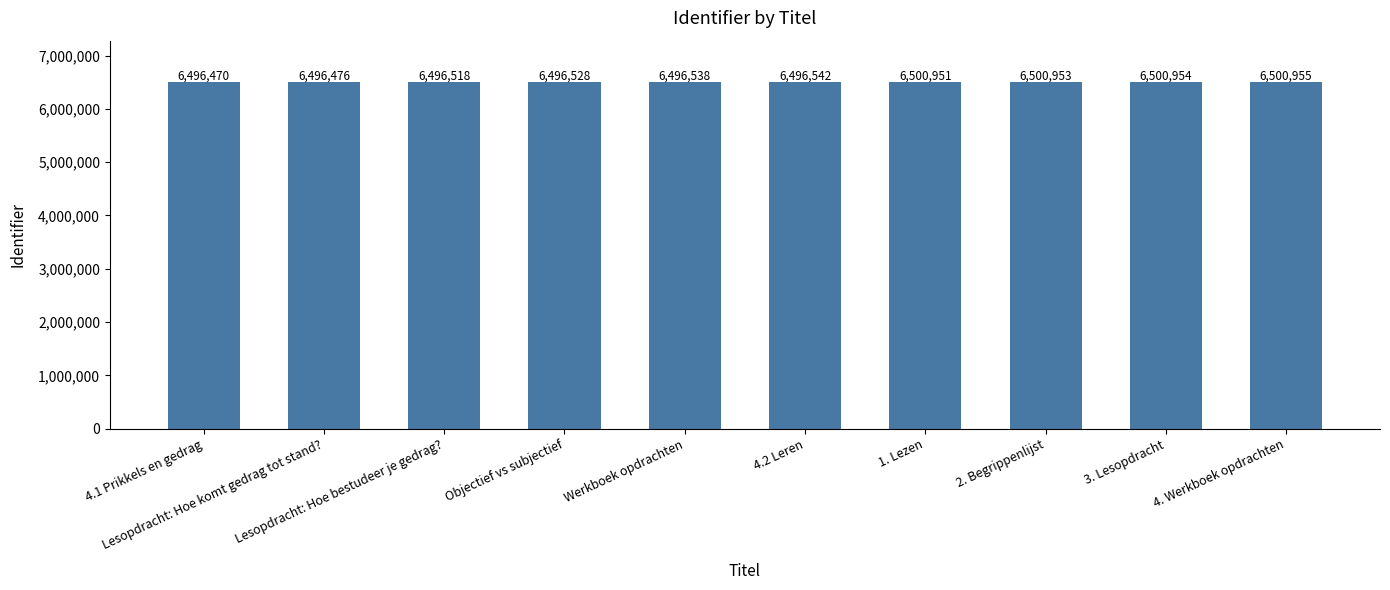

Read the value at 3. Lesopdracht, to the nearest 10.

6500950